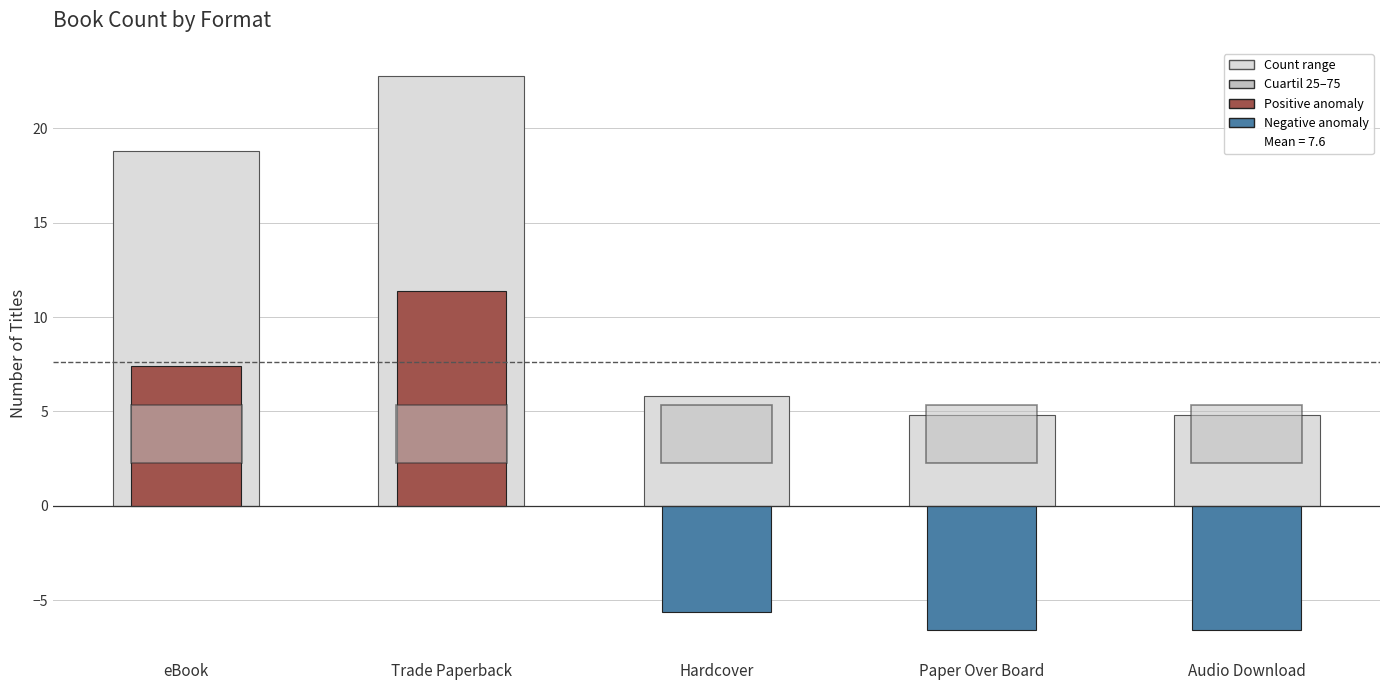

What is the change in value from Trade Paperback to Hardcover?

-17